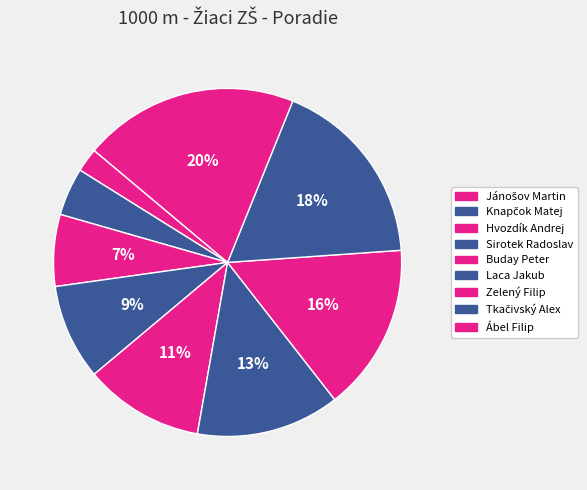

How many slices are in this pie chart?

9